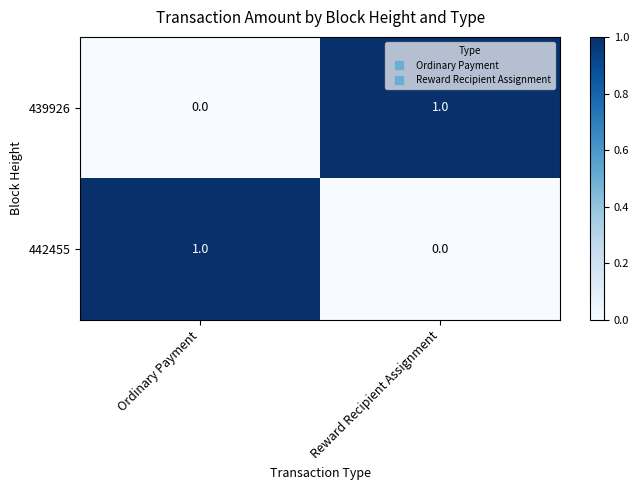

Which category has the highest value in the 442455 series?

Ordinary Payment